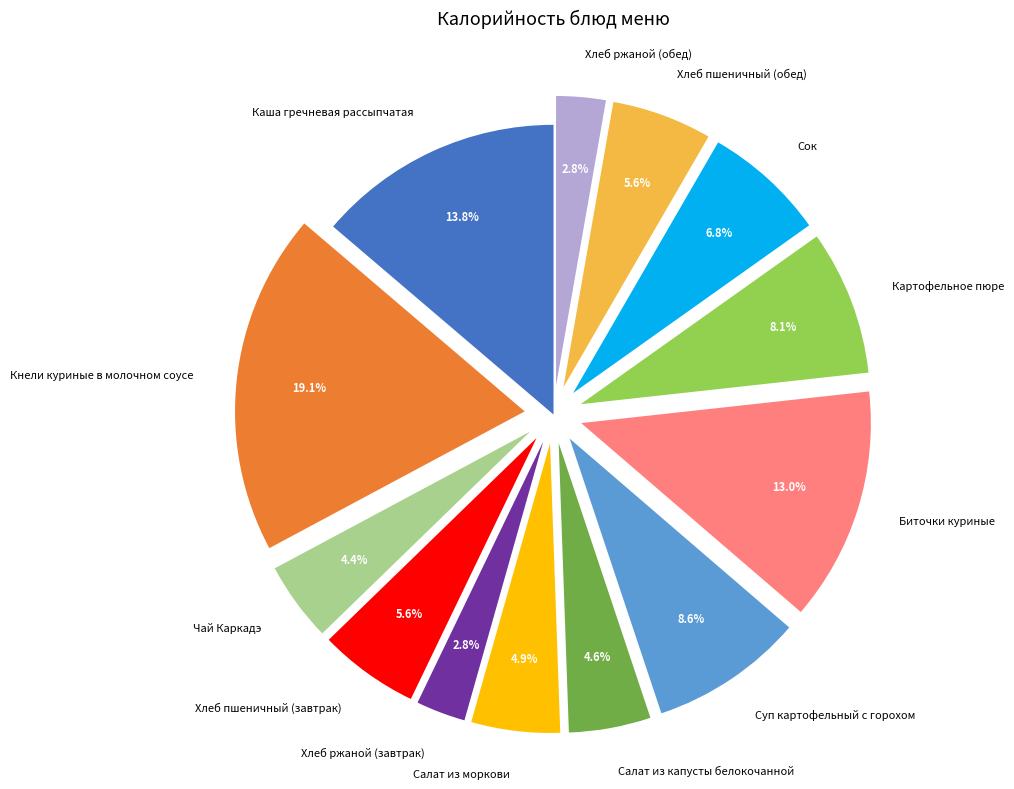

How many segments does this pie chart have?

13